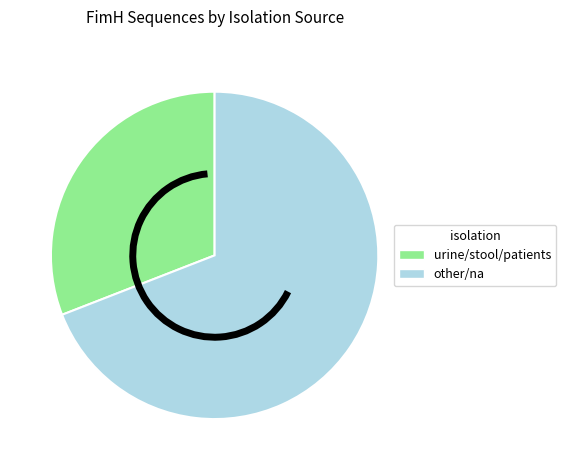

Is there a majority slice in this chart?

Yes